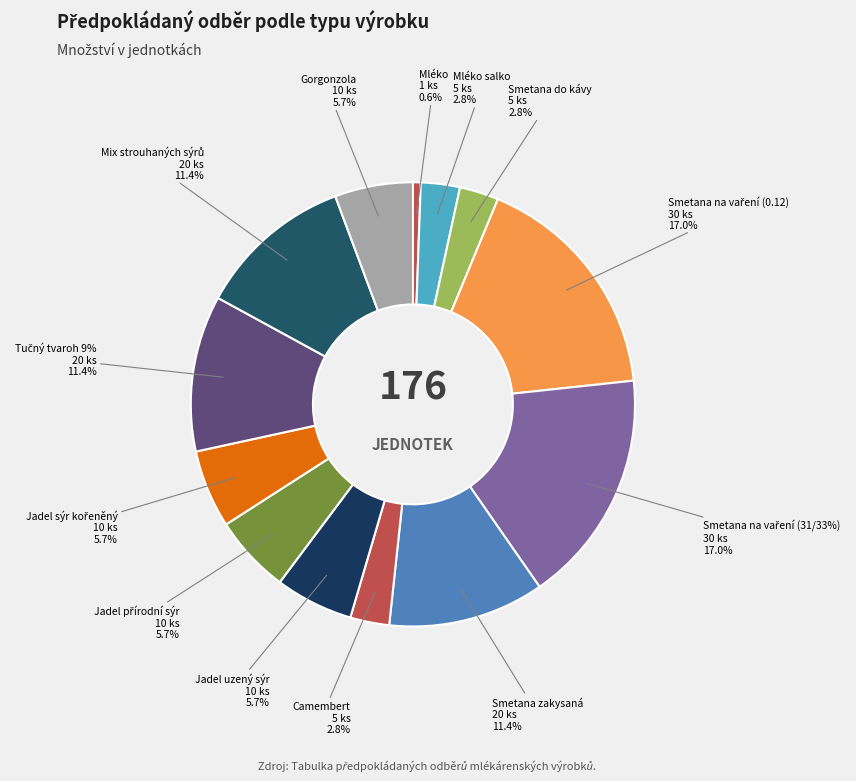

True or false: Smetana na vaření (31/33%) accounts for 17% of the total.

True